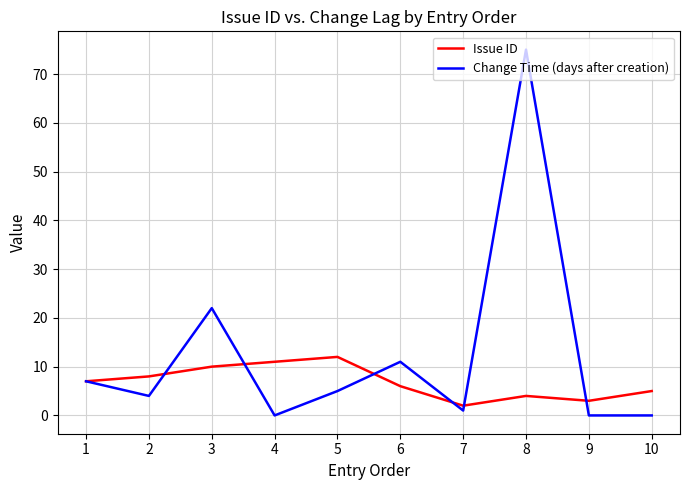

At which category does Issue ID reach its first local valley?

7